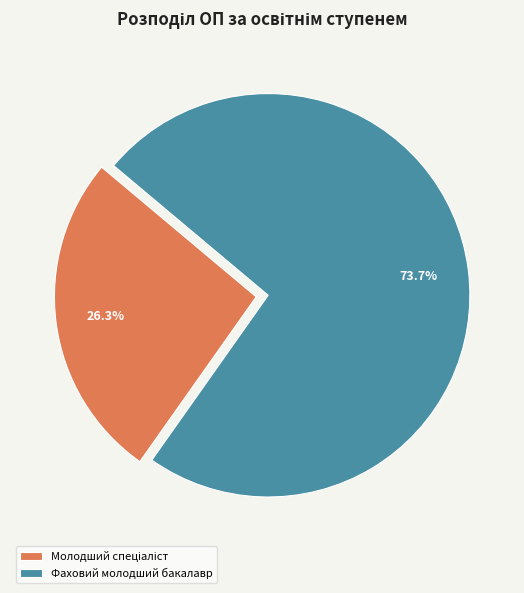

Is Фаховий молодший бакалавр the majority of the pie?

Yes